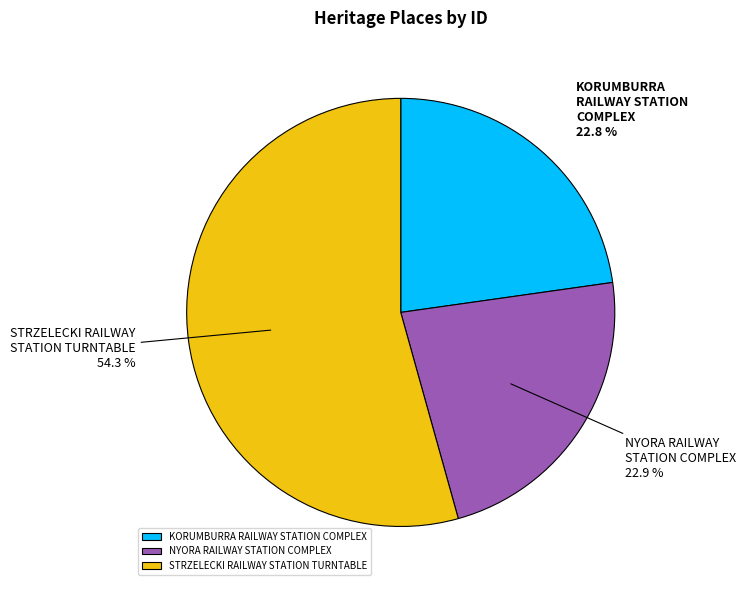

What is the largest slice in the pie chart?

STRZELECKI RAILWAY STATION TURNTABLE